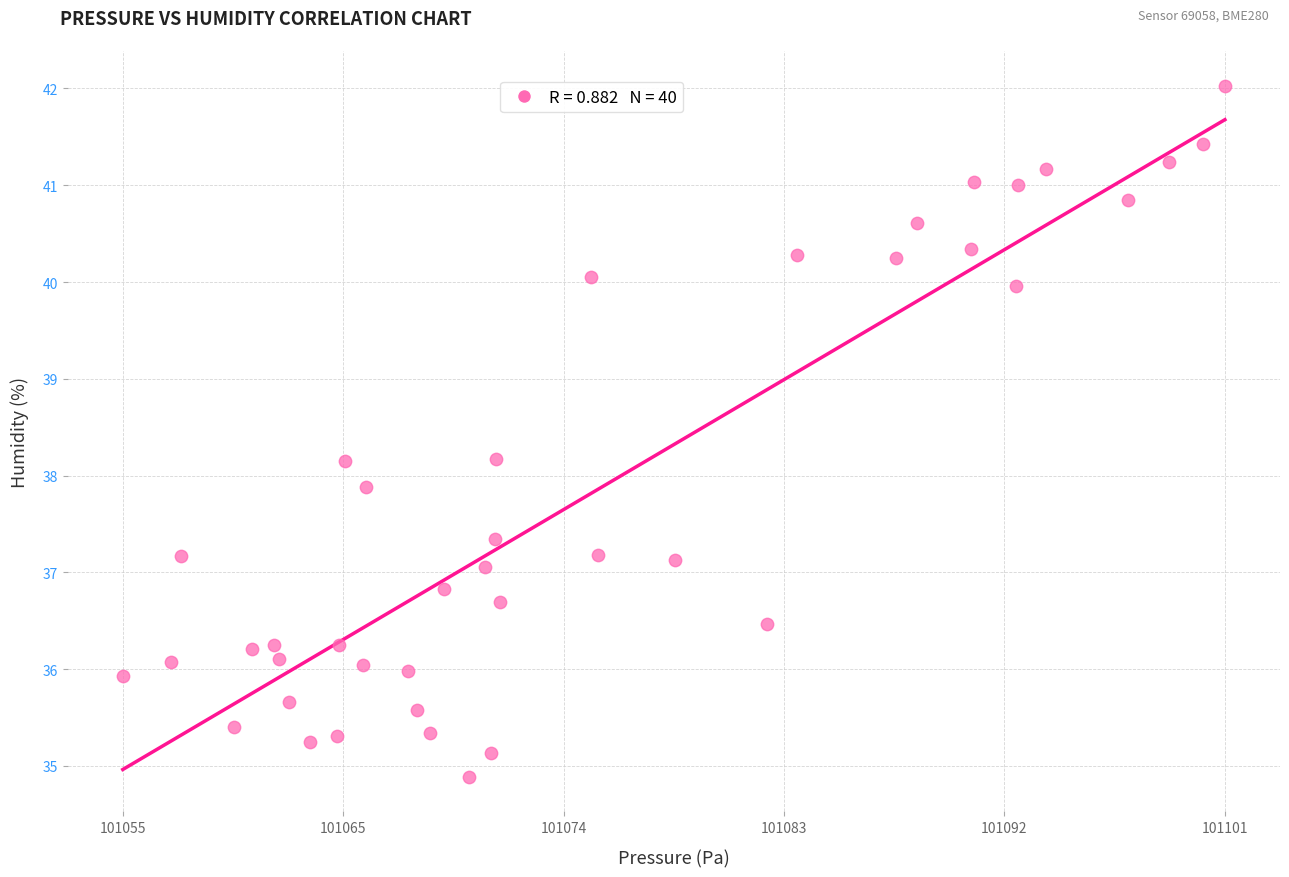

What is the range of Y values (max minus min)?

7.1